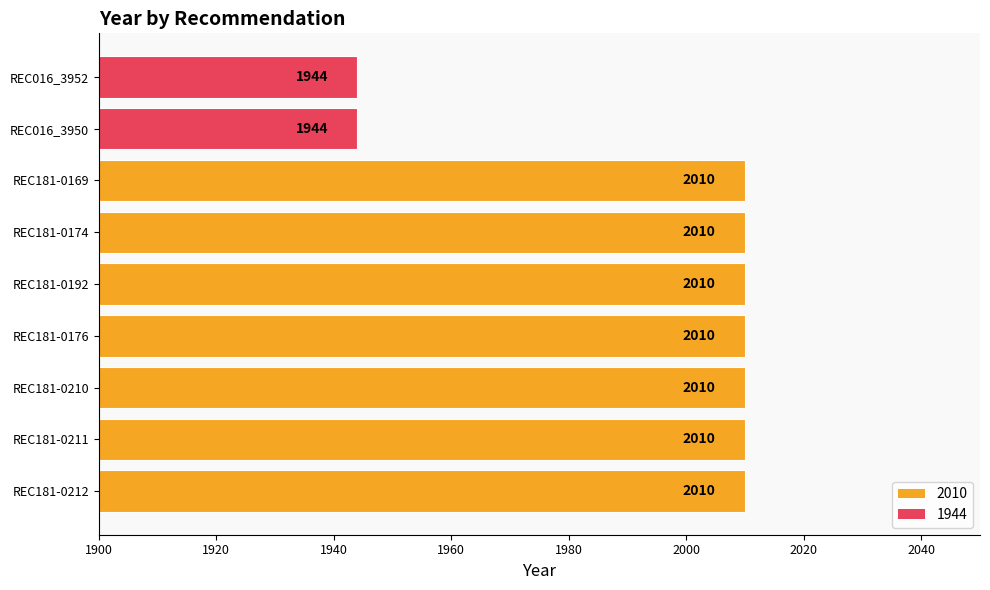

Is it true that the value at REC181-0169 is 3112?

False